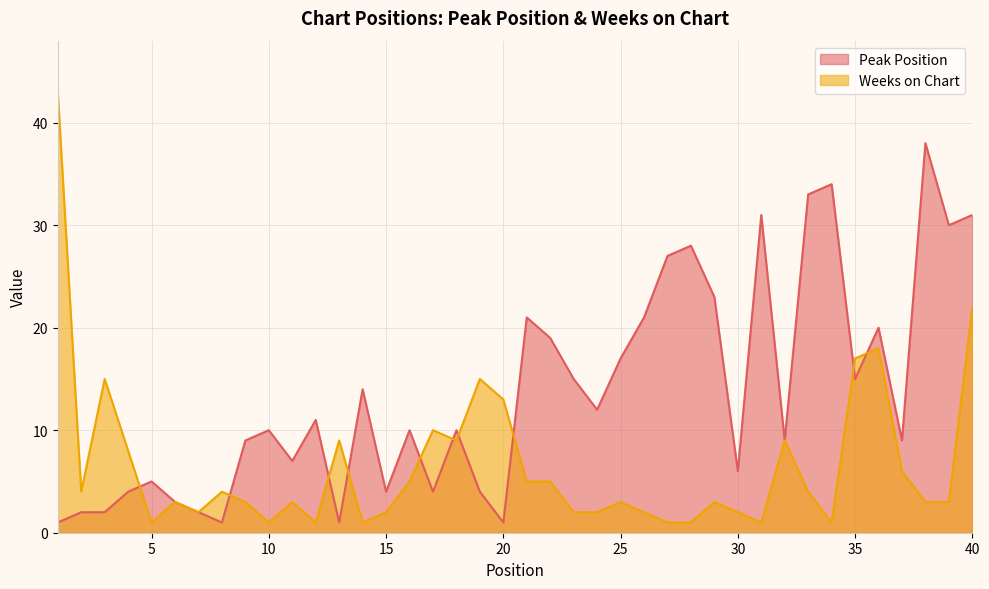

Is it true that Weeks on Chart equals 6 at 20?

False